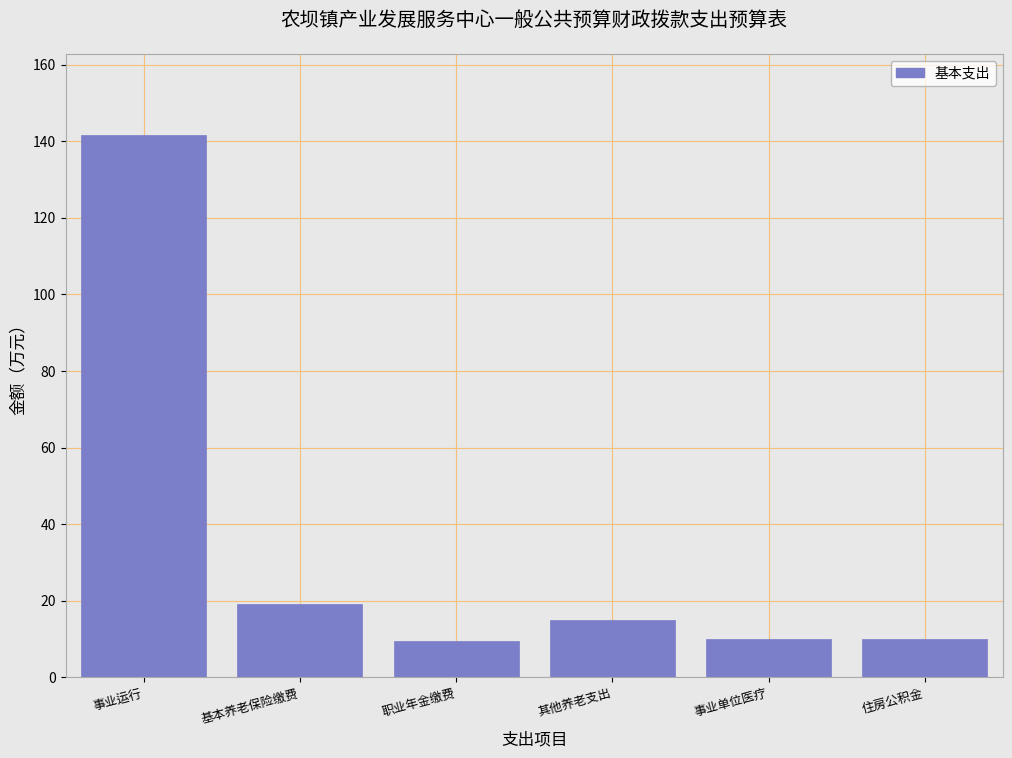

The value at 其他养老支出 is 15.0. True or false?

True